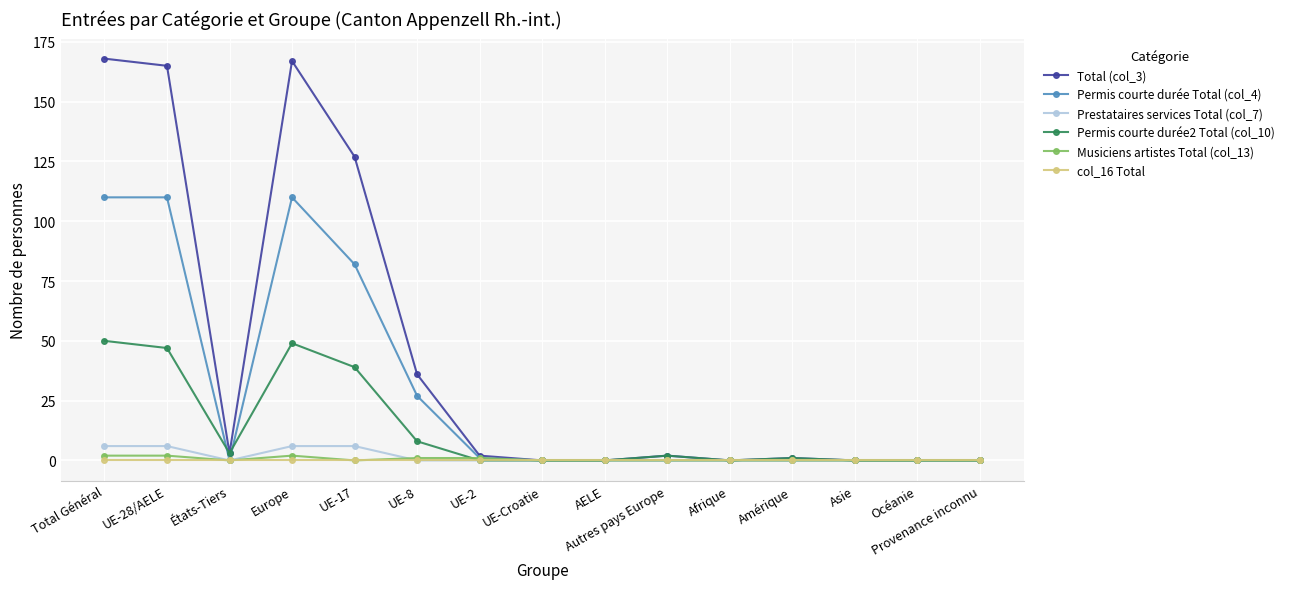

What value does the Permis courte durée2 Total (col_10) series have at UE-17?

39